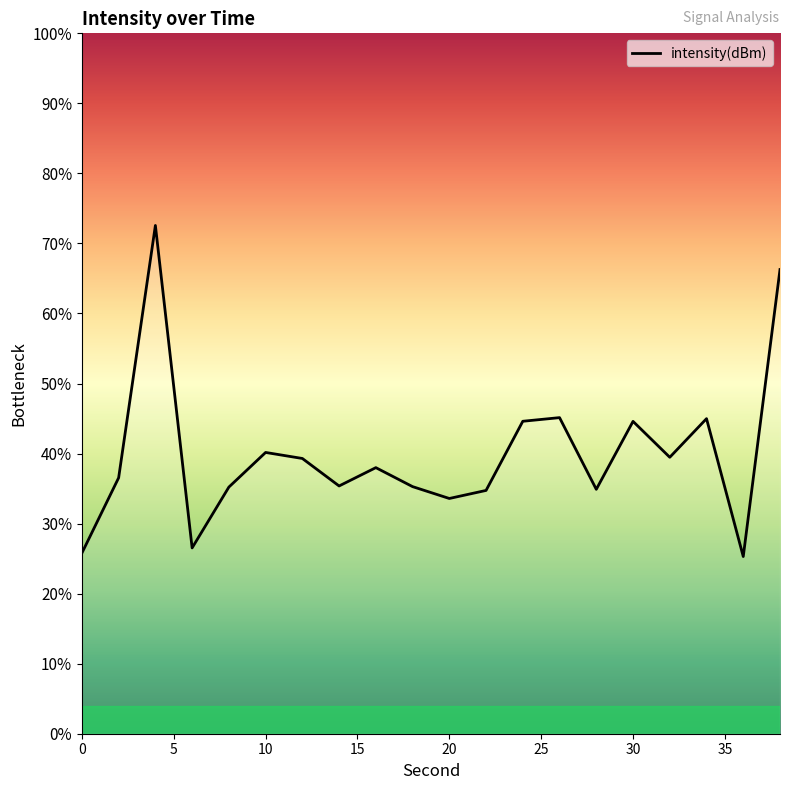

What is the difference between the maximum and minimum values?

47.3